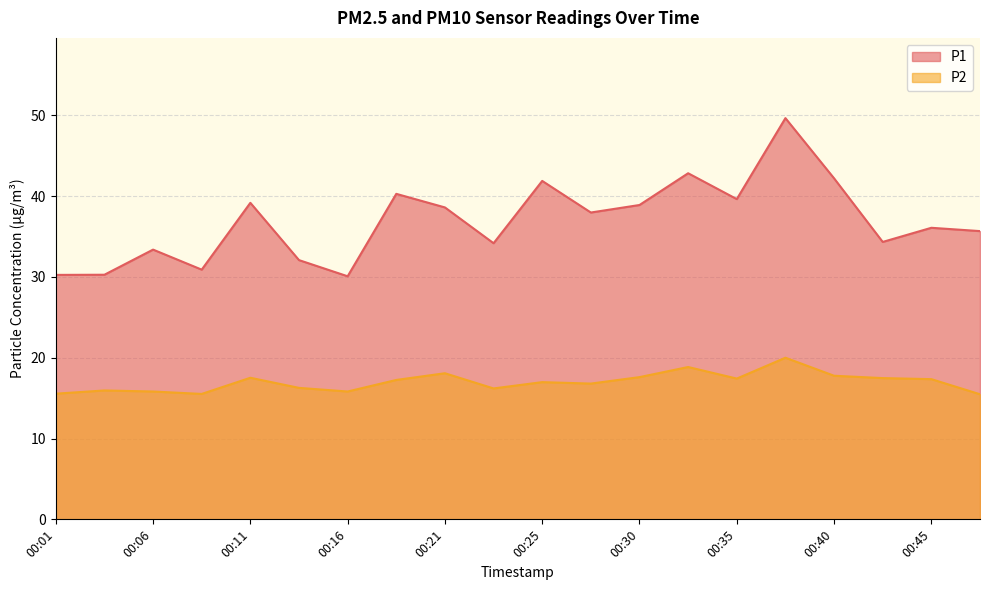

At 00:47, list the series in order from smallest to largest.

P2, P1